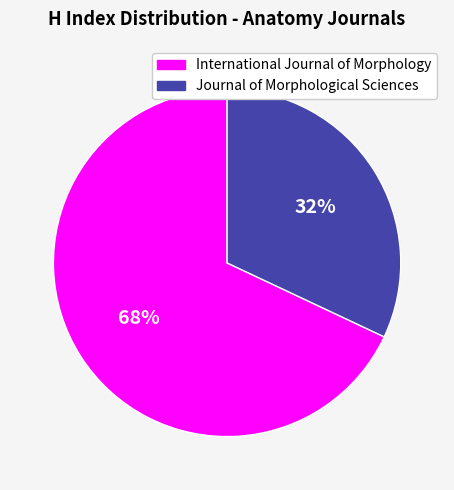

Which category has the smallest portion of the pie?

Journal of Morphological Sciences